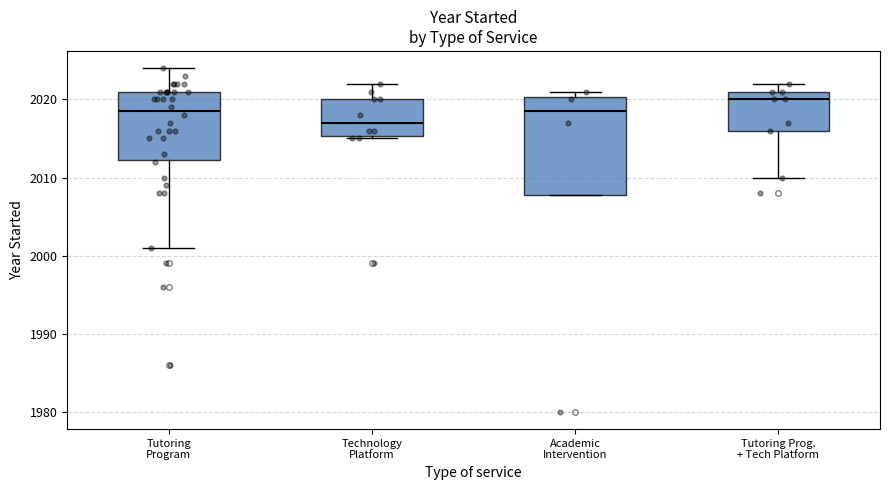

Where does the lower whisker of the box for Tutoring Prog. + Tech Platform end on the y-axis? The values are not printed on the chart, so give them approximately, as read against the axis.

2010